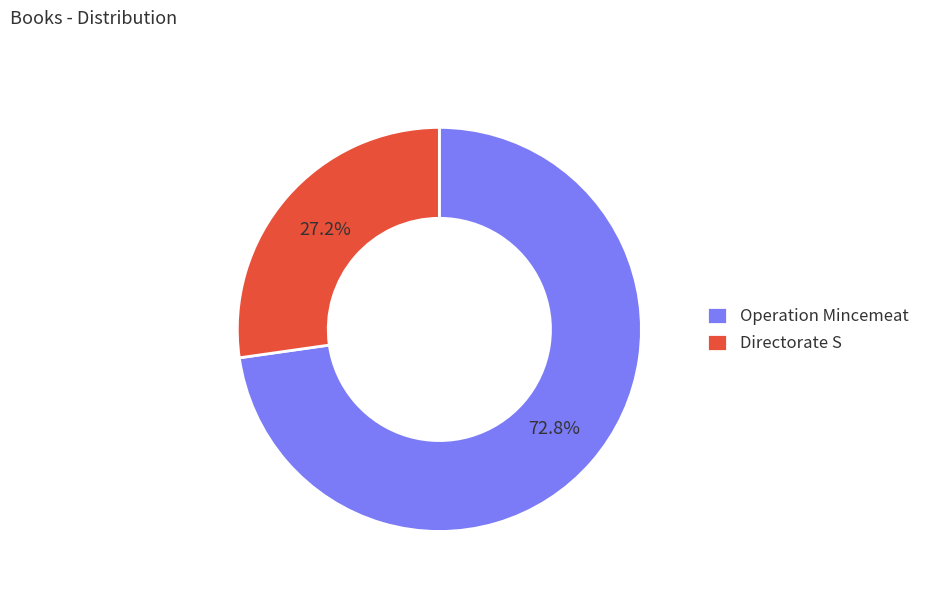

Which slice is the largest?

Operation Mincemeat